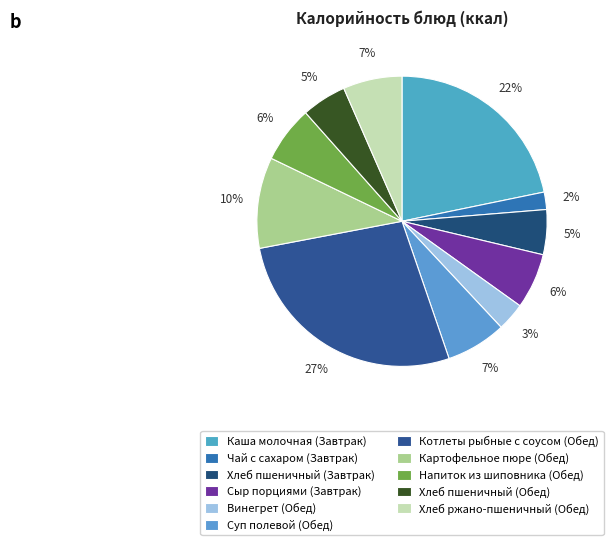

How many segments does this pie chart have?

11